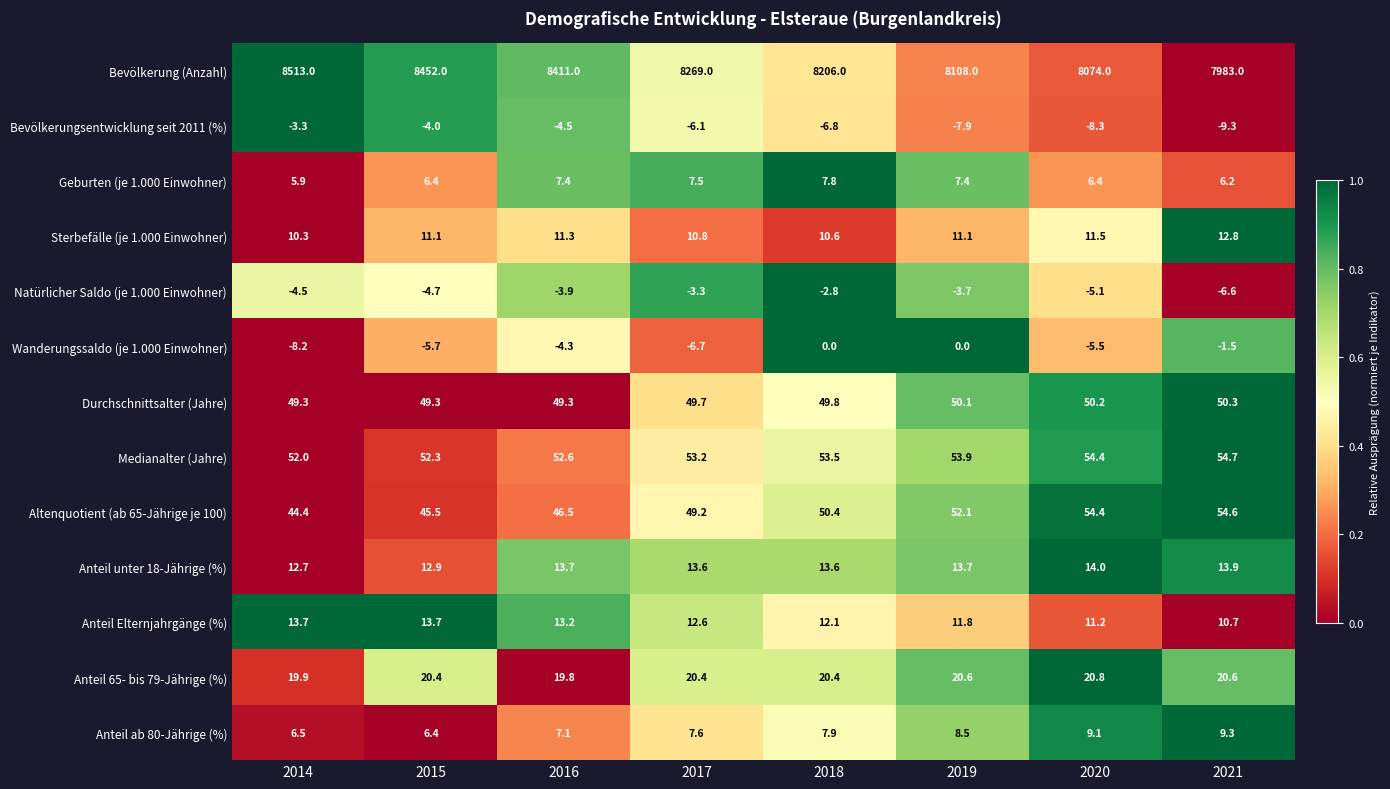

Which series has the widest spread of values?

Bevölkerung (Anzahl)